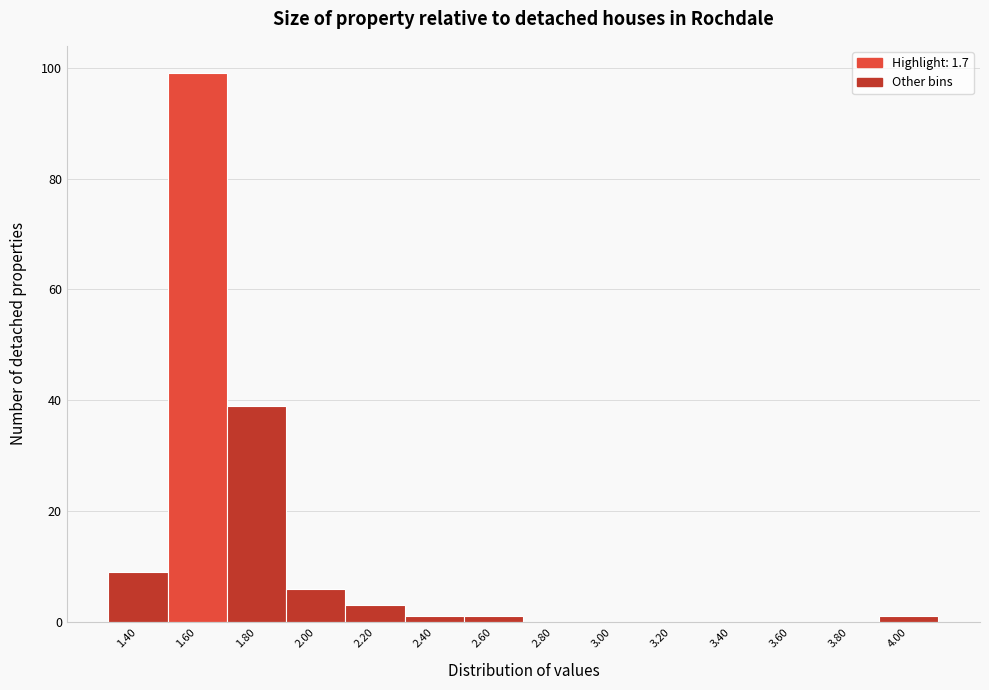

Reading left to right, transcribe all the data shown in this chart.

1.40=9	1.60=99	1.80=39	2.00=6	2.20=3	2.40=1	2.60=1	2.80=0	3.00=0	3.20=0	3.40=0	3.60=0	3.80=0	4.00=1